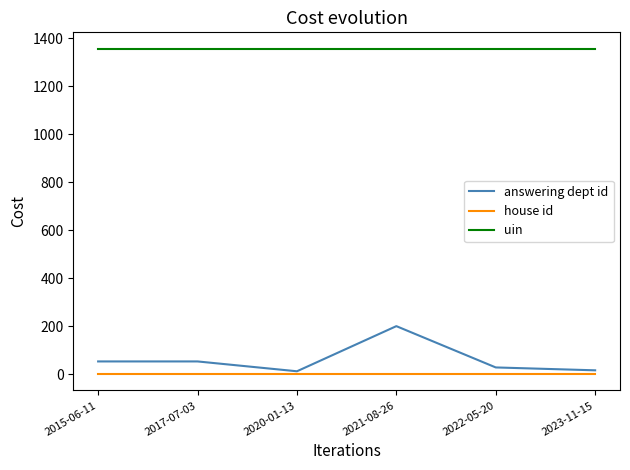

What is the difference between the answering dept id values at 2015-06-11 and 2022-05-20?

25